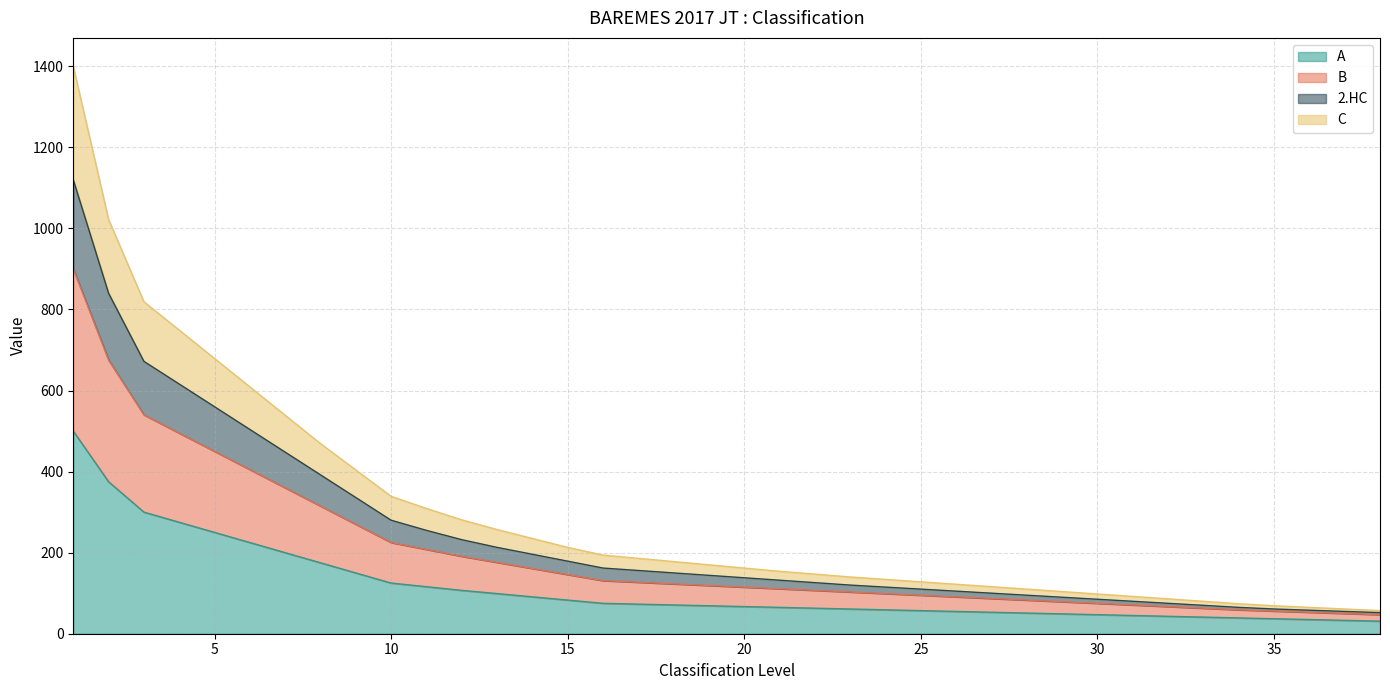

What is the minimum value for A?

31